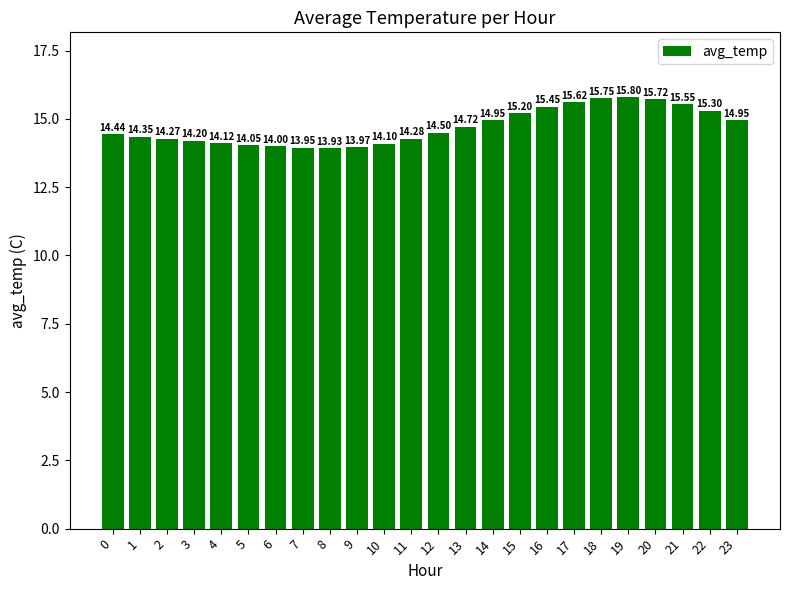

What is the minimum value shown in the chart?

13.9